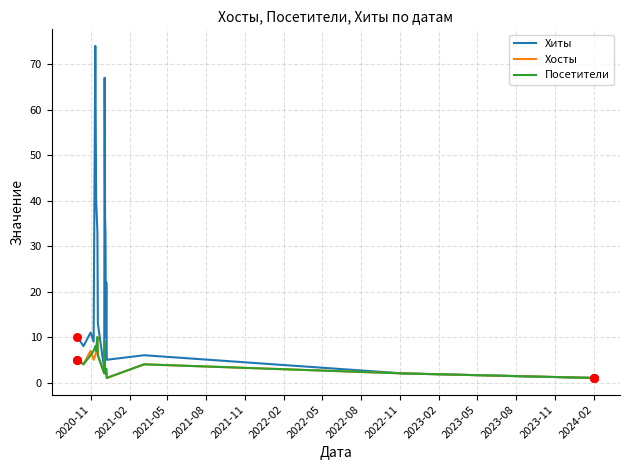

At how many categories does at least one series exceed 24?

6